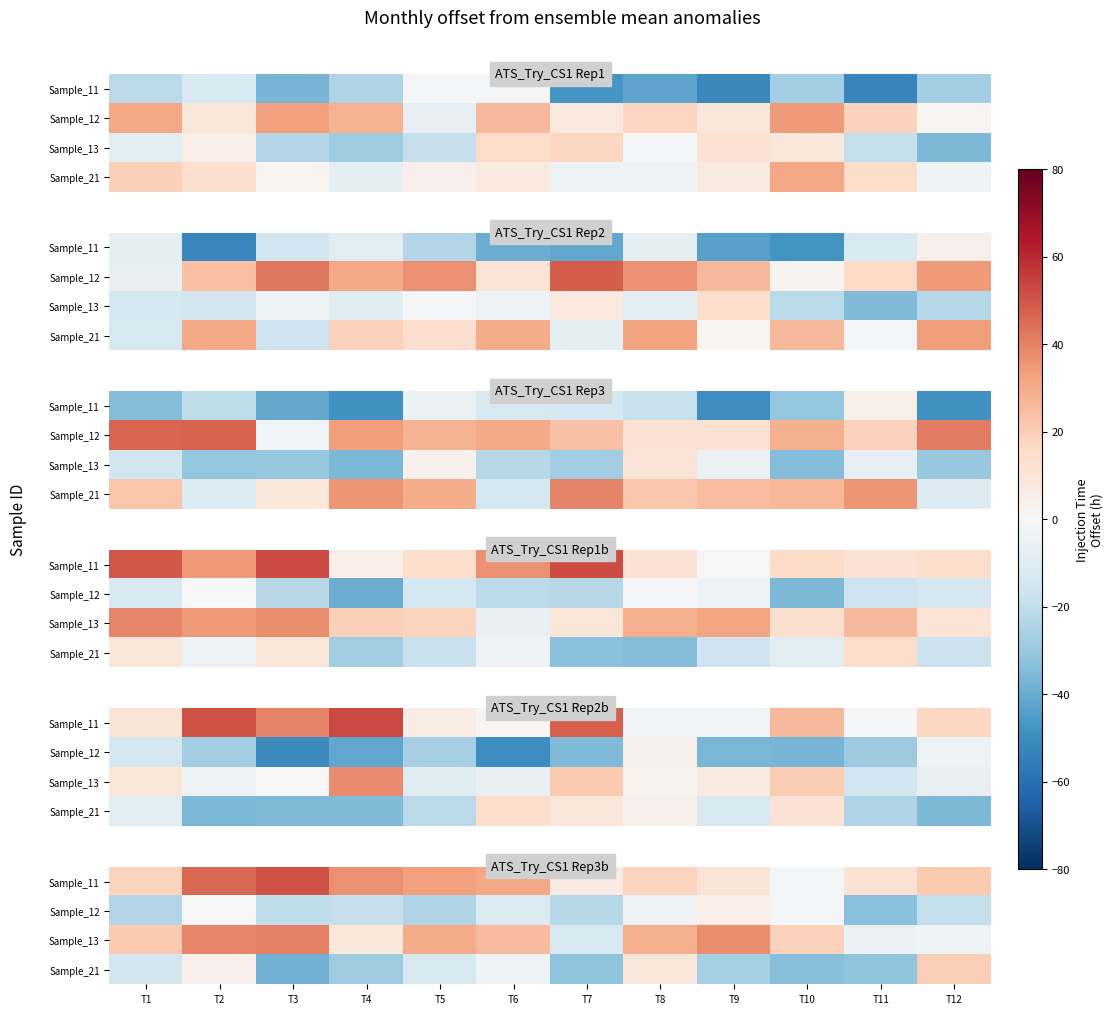

True or false: Sample_13 has a value of 38.8 at T2.

True